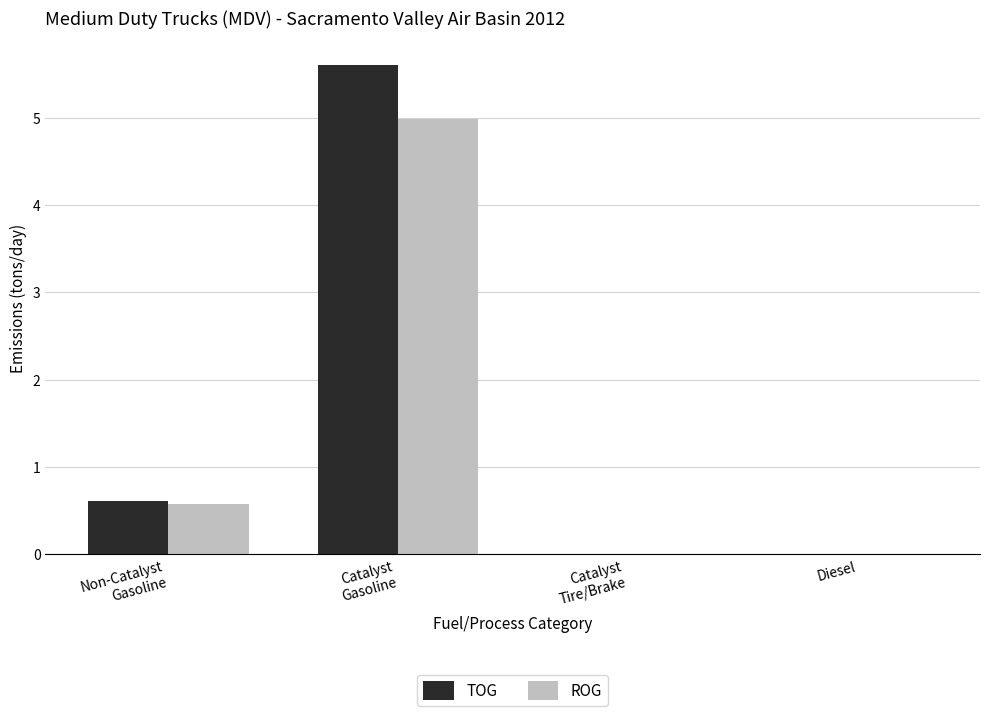

What is the greatest value displayed?

5.6